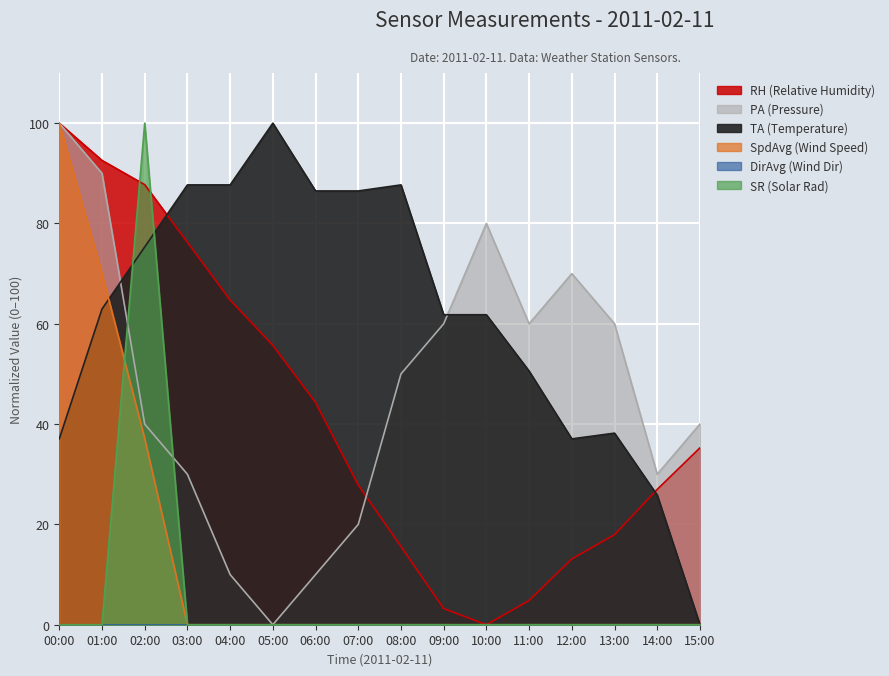

Which label corresponds to the smallest value in the chart?

10:00